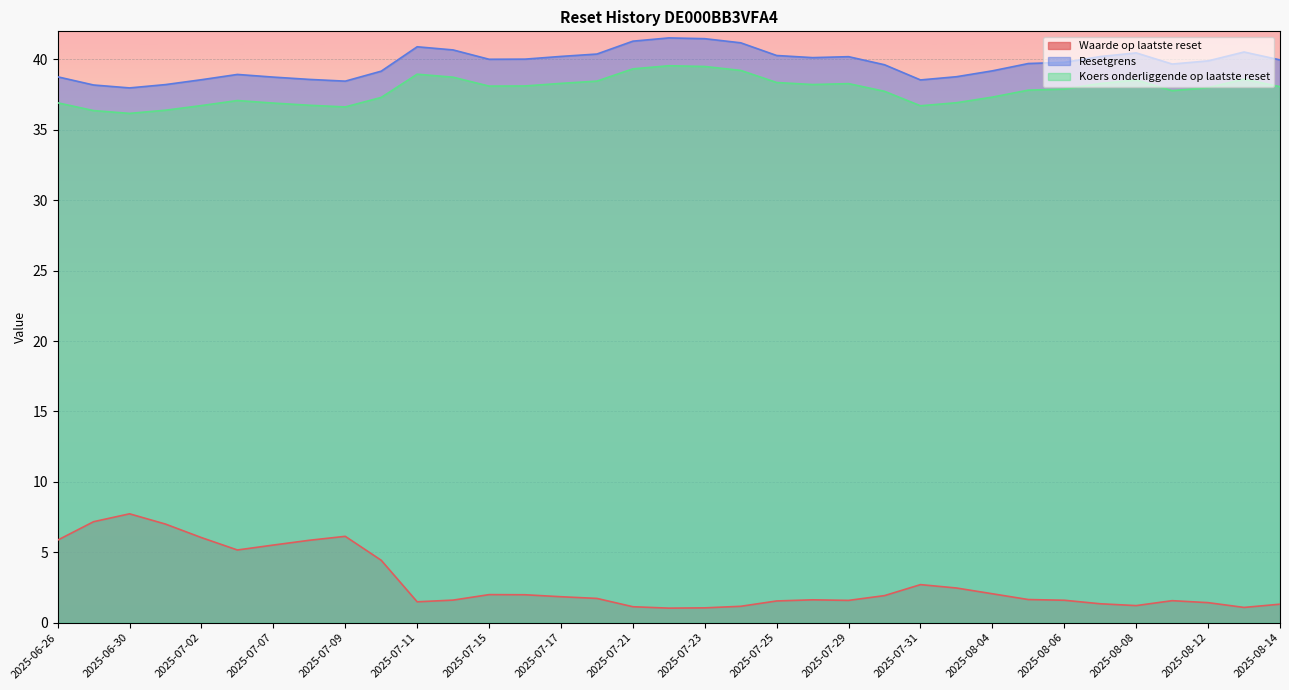

Rank the categories by Waarde op laatste reset value from lowest to highest.

2025-07-22, 2025-07-23, 2025-08-13, 2025-07-21, 2025-07-24, 2025-08-08, 2025-08-14, 2025-08-07, 2025-08-12, 2025-07-11, 2025-07-25, 2025-08-11, 2025-07-29, 2025-08-06, 2025-07-14, 2025-07-28, 2025-08-05, 2025-07-18, 2025-07-17, 2025-07-30, 2025-07-16, 2025-07-15, 2025-08-04, 2025-08-01, 2025-07-31, 2025-07-10, 2025-07-03, 2025-07-07, 2025-07-08, 2025-06-26, 2025-07-02, 2025-07-09, 2025-07-01, 2025-06-27, 2025-06-30